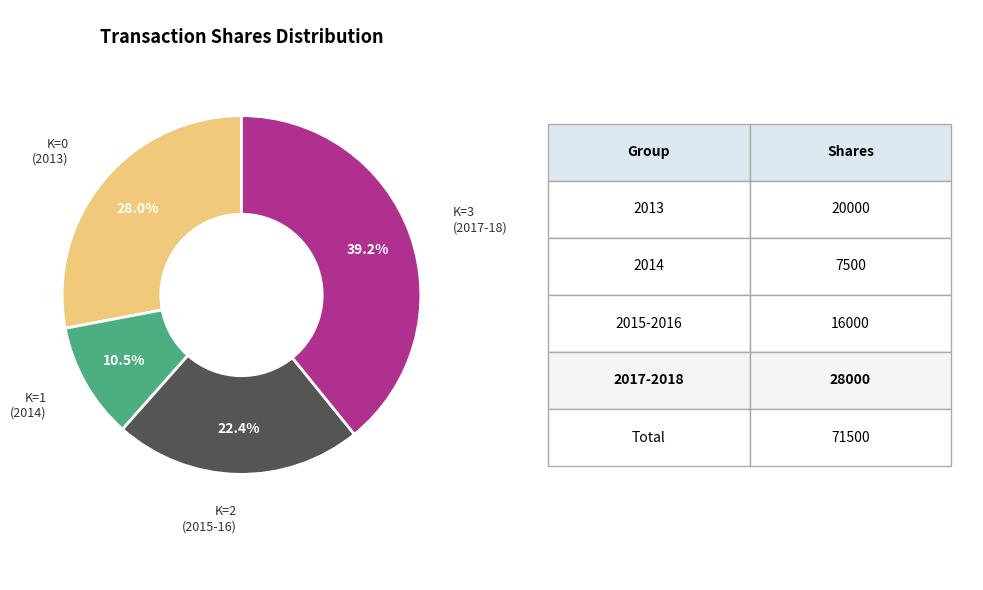

Is there a majority slice in this chart?

No